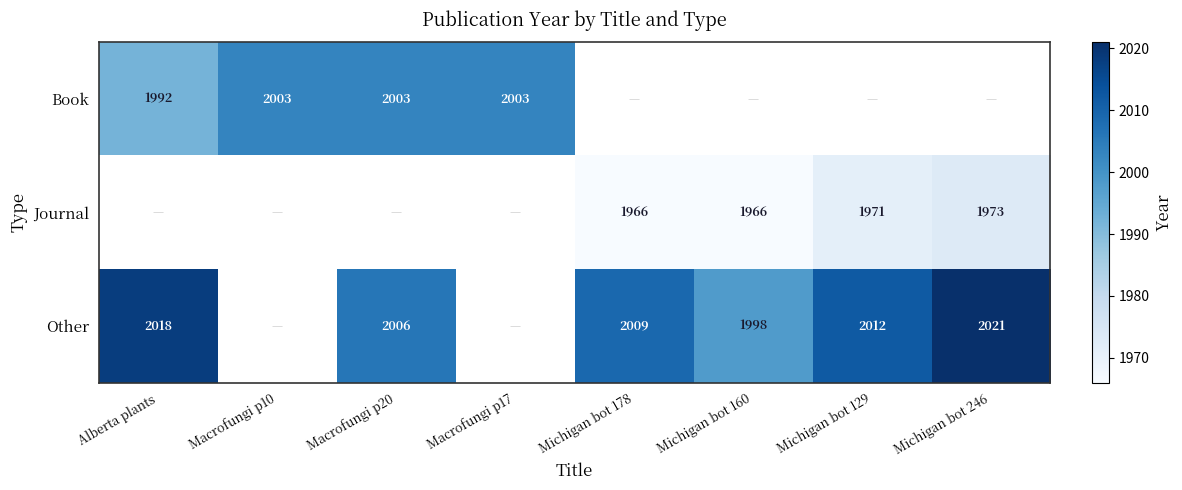

The value of Other at Michigan bot 129 is 2012. True or false?

True